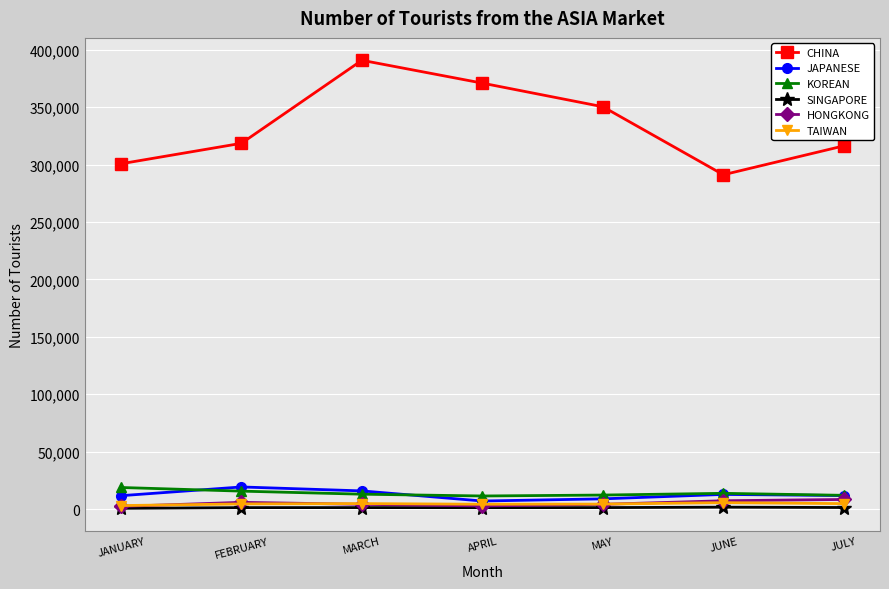

Which category has the highest value across all series?

MARCH